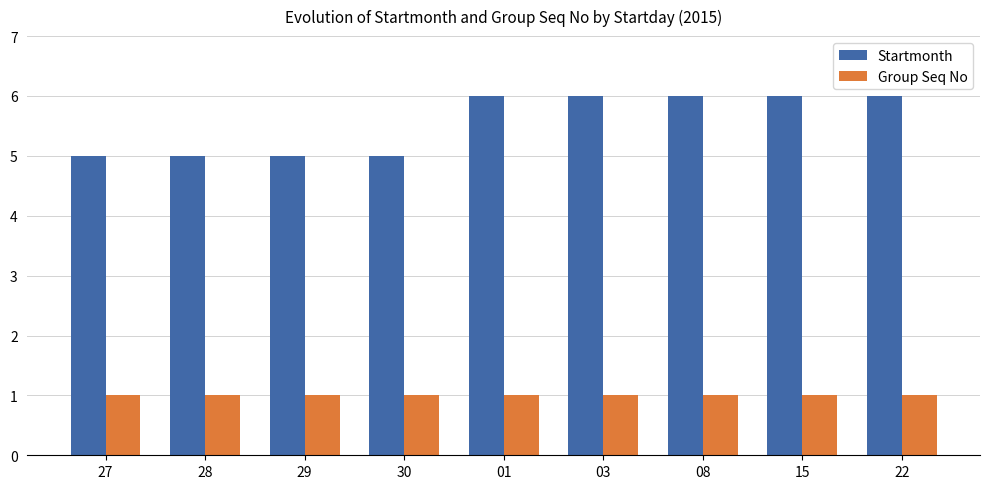

Reading left to right, list all the values displayed in this chart.

Startmonth: 27=5	28=5	29=5	30=5	01=6	03=6	08=6	15=6	22=6
Group Seq No: 27=1	28=1	29=1	30=1	01=1	03=1	08=1	15=1	22=1